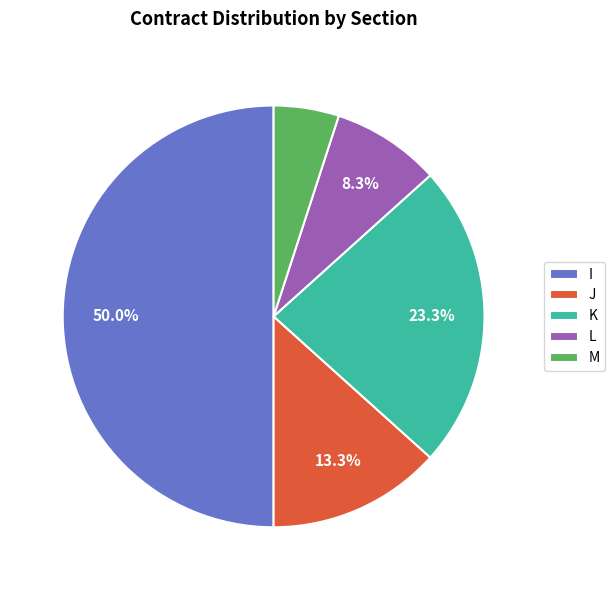

Do I and J together represent more than half of the pie?

Yes